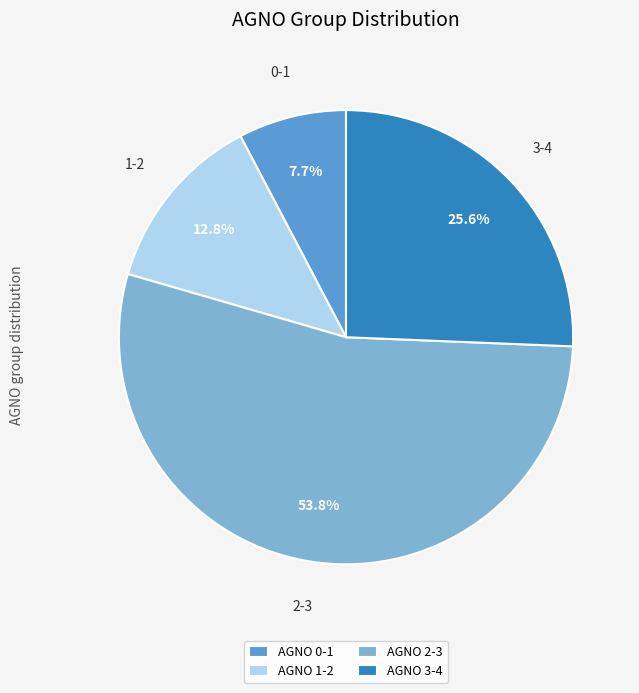

Count the number of slices in the pie.

4